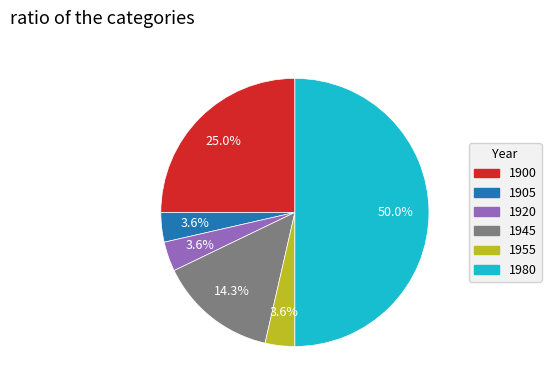

What percentage do 1900 and 1945 together represent?

39.3%